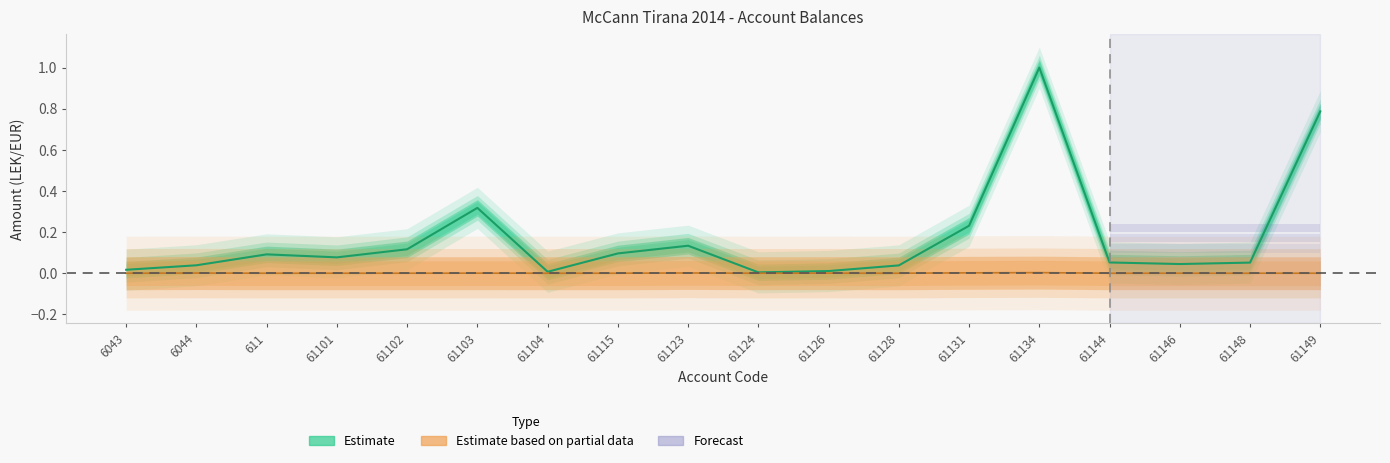

Is it true that Undeductible equals 0.0 at 61124?

False